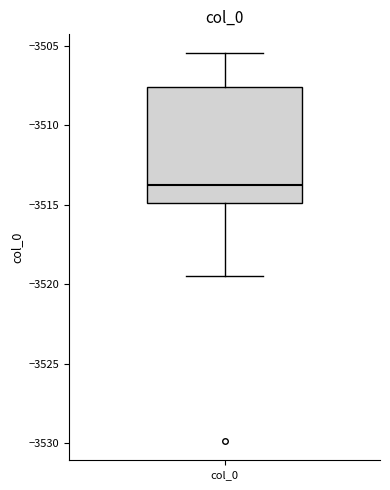

Transcribe this box plot: give where the median line is, the range the box spans, and where the two whiskers end, as read against the y-axis. The values are not printed on the chart, so give them approximately, as read against the axis.

median -3514.0, box -3515.0 to -3507.5, whiskers -3519.5 to -3505.5